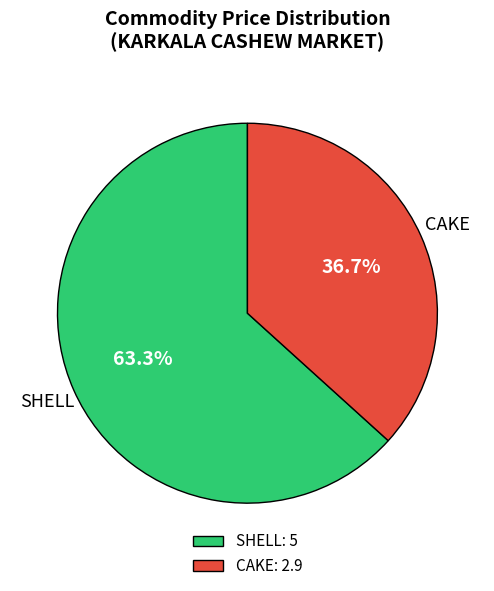

Combined, what portion of the pie is CAKE and SHELL?

100.0%